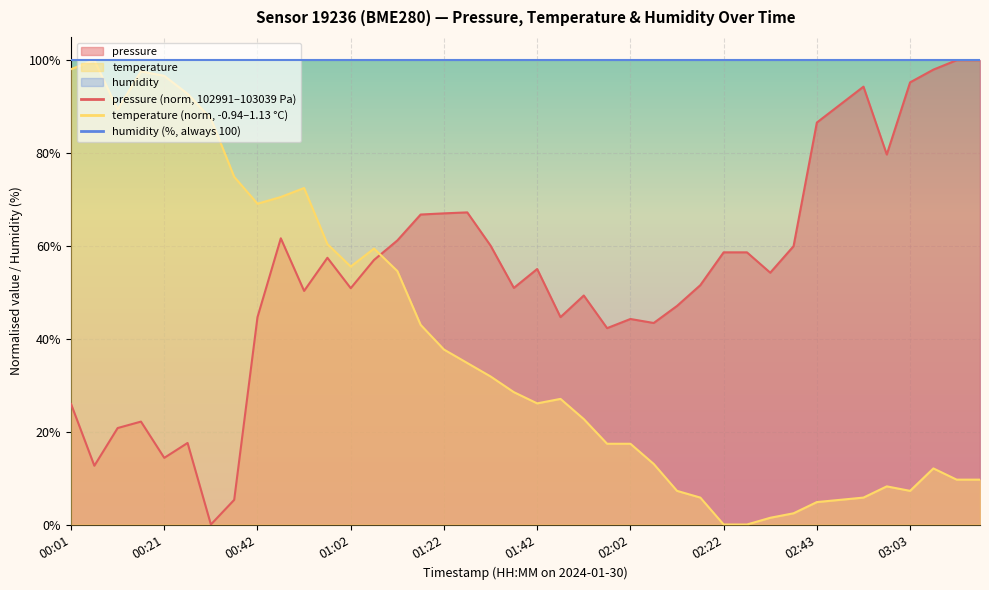

List the series in order of their overall mean, lowest first.

temperature, pressure, humidity